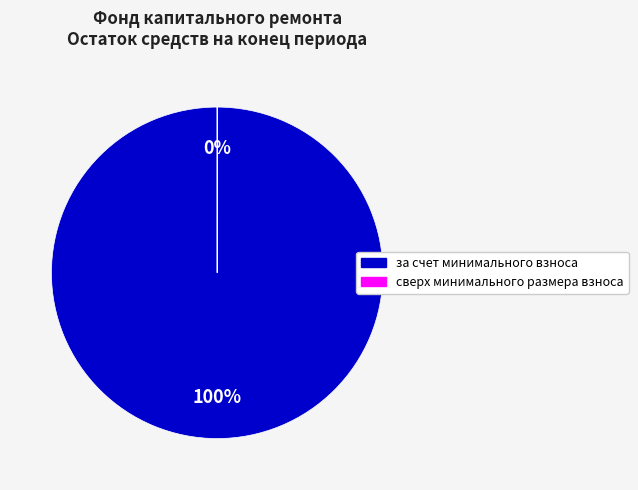

To the nearest percent, what is the average slice percentage?

50%